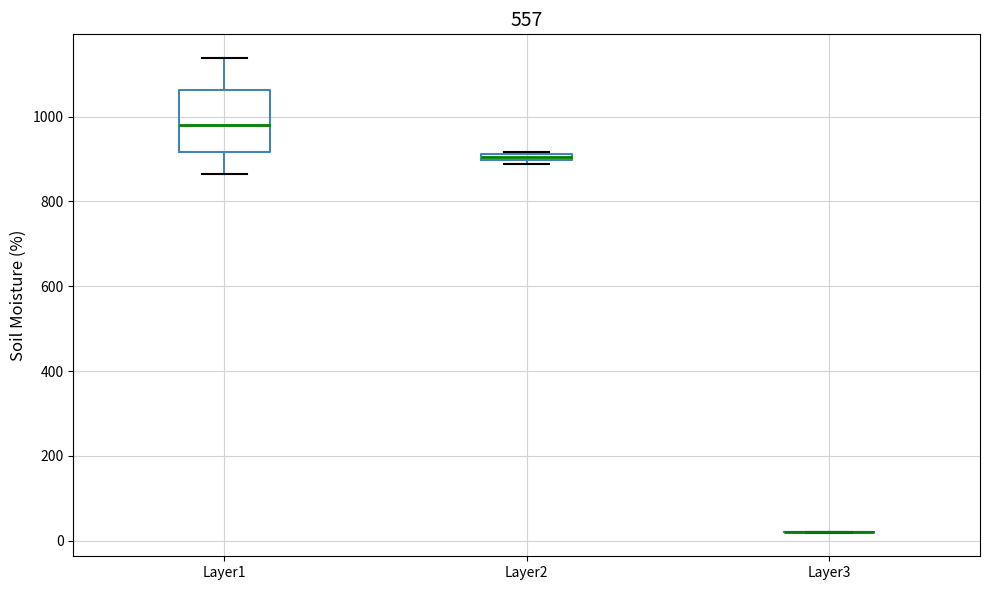

Comparing the boxes themselves (not the whiskers), which one is the tallest?

Layer1